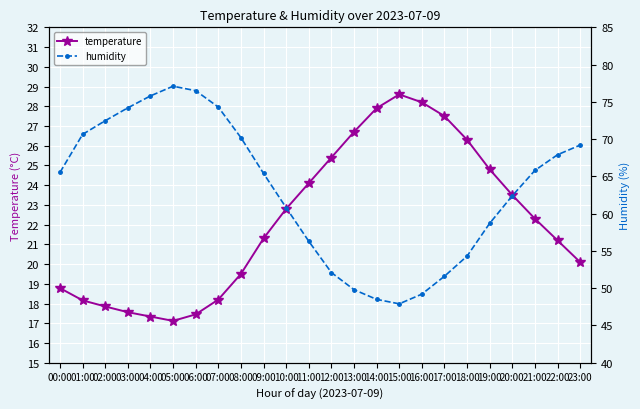

Which series has the widest spread of values?

humidity